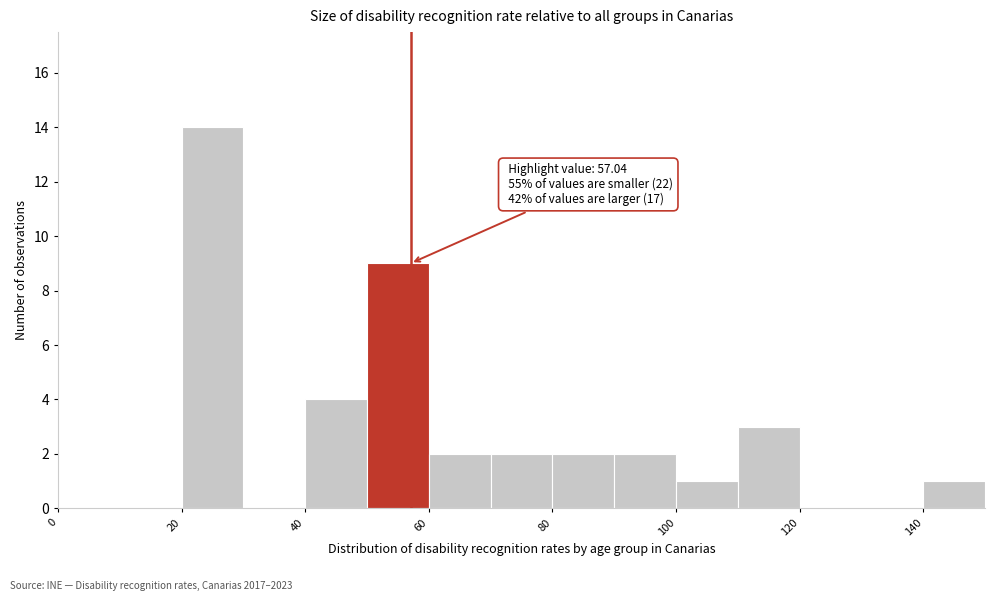

Over which range of the x-axis is the bar tallest?

20 to 30